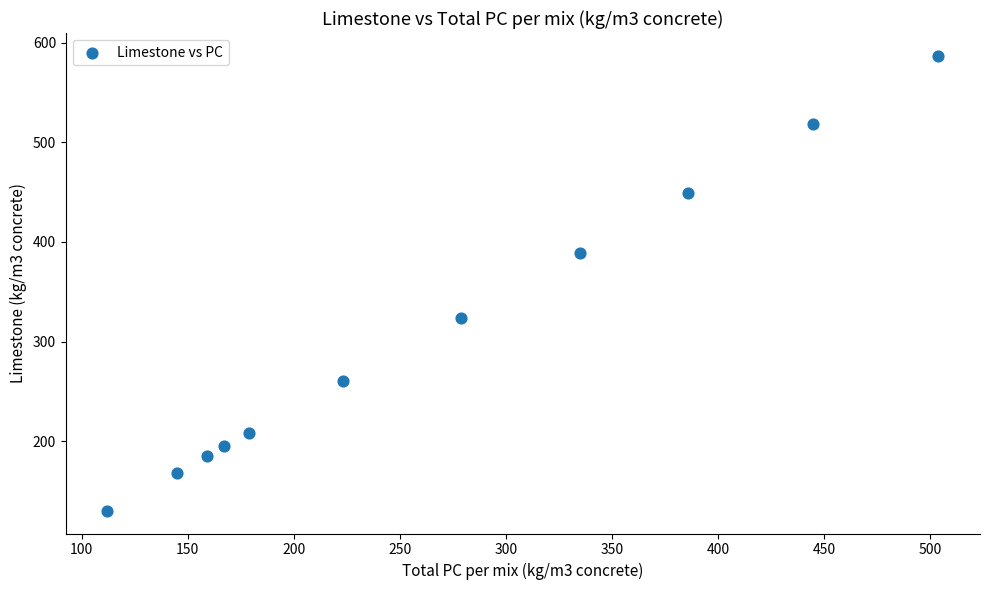

What is the average X value?

267